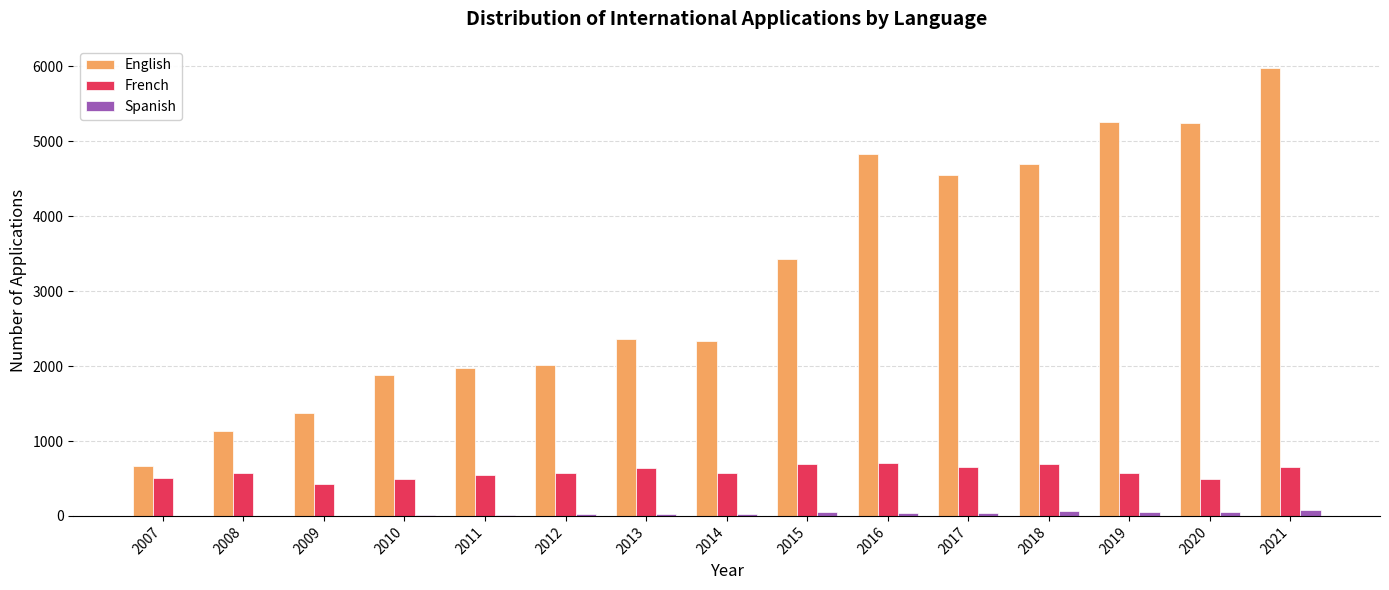

The value of French at 2008 is 144. True or false?

False